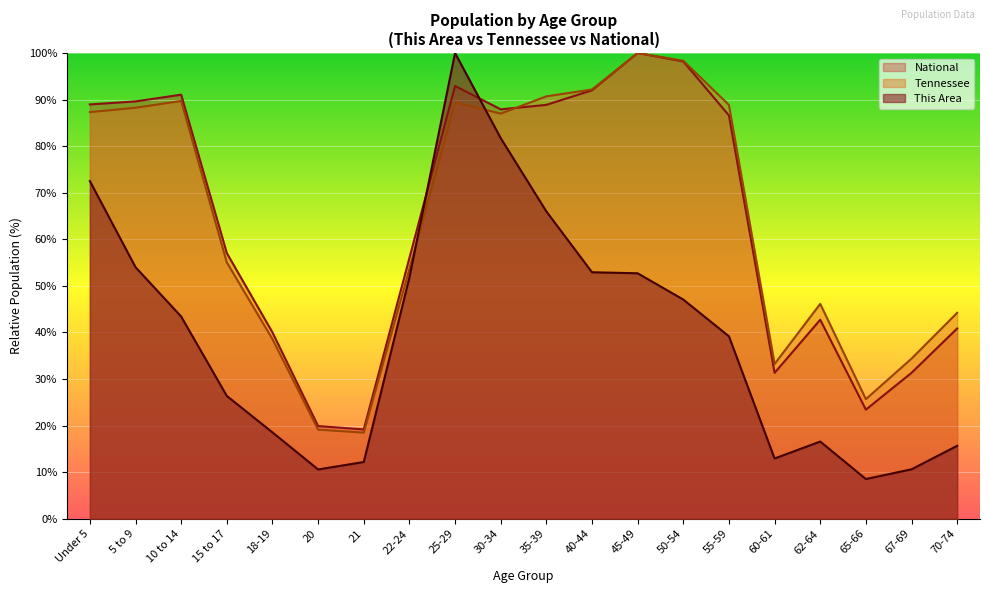

How many lines are shown in the chart?

3